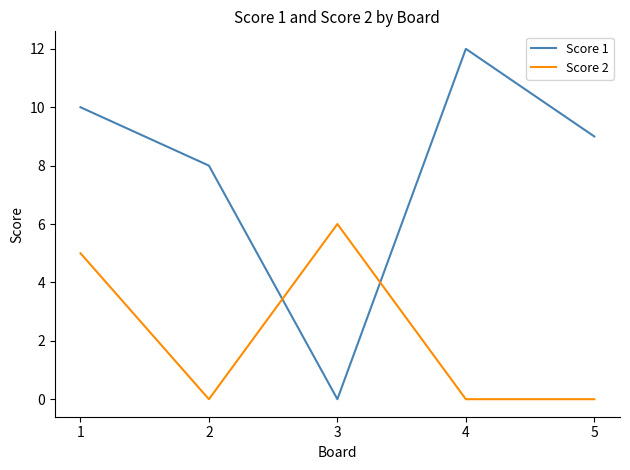

What is the difference between the highest and lowest values at 3?

6